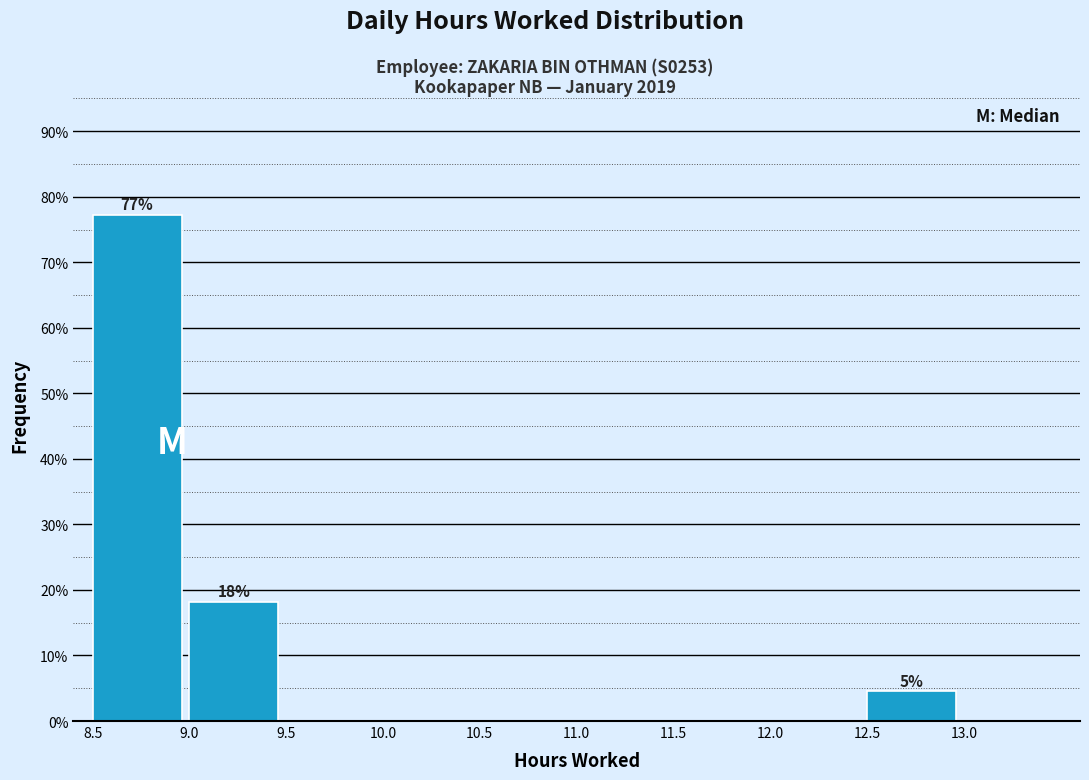

Reading right to left, what are all the values shown in this chart?

13.0=0.0	12.5=4.5	12.0=0.0	11.5=0.0	11.0=0.0	10.5=0.0	10.0=0.0	9.5=0.0	9.0=18.2	8.5=77.3